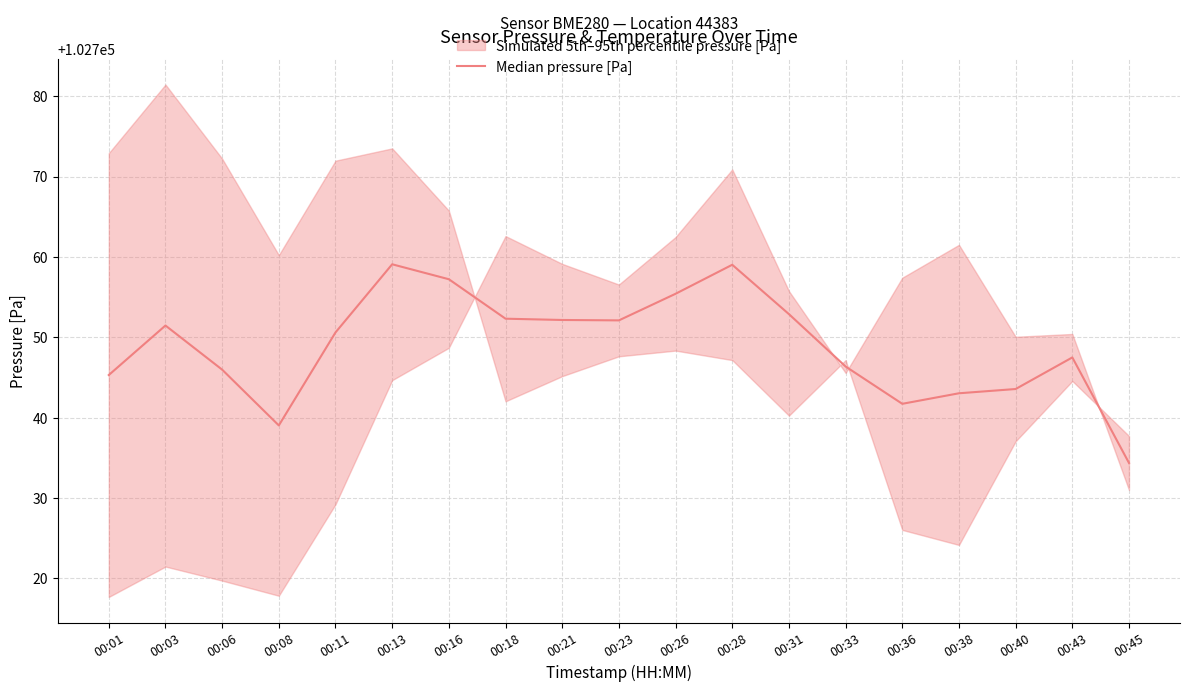

List the labels in order of value, smallest first.

00:45, 00:08, 00:36, 00:38, 00:40, 00:01, 00:06, 00:33, 00:43, 00:11, 00:03, 00:23, 00:21, 00:18, 00:31, 00:26, 00:16, 00:28, 00:13